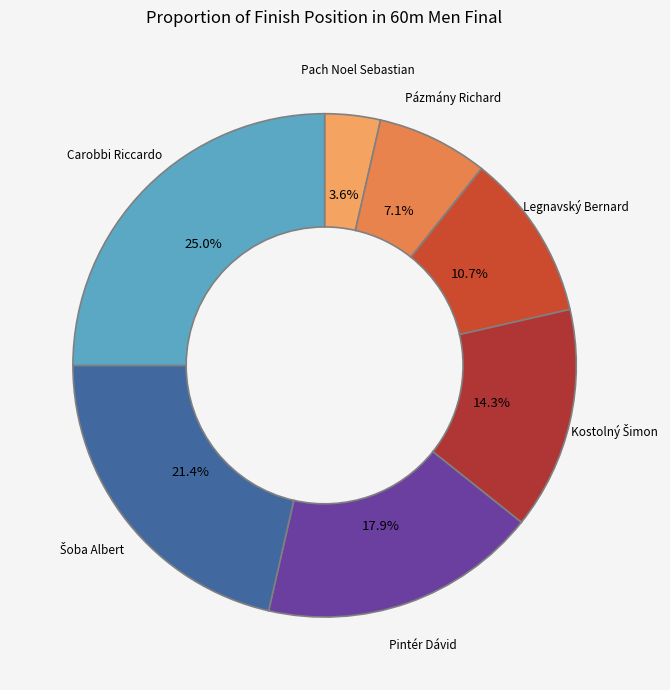

To the nearest percent, what percentage of the pie is Pintér Dávid?

18%